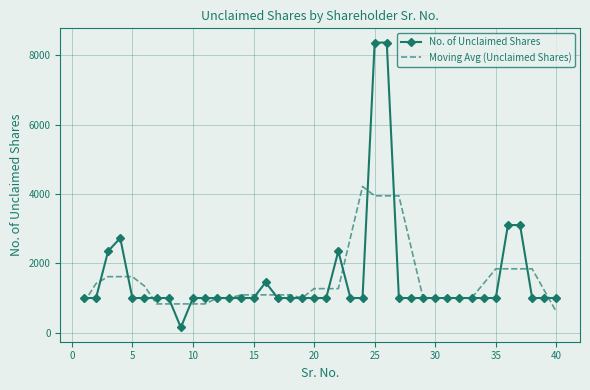

Which series has the largest range (max minus min)?

No. of Unclaimed Shares